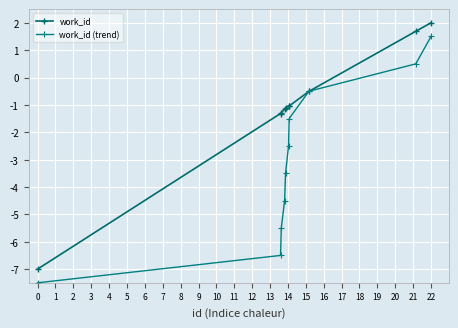

What is the lowest value of the work_id series?

-7.0